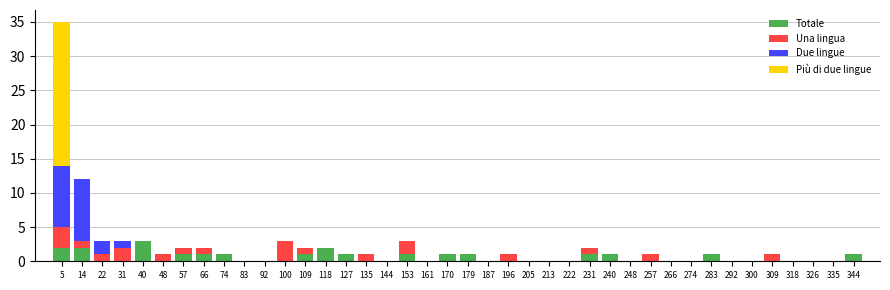

Reading left to right, transcribe this chart: for each stacked bar, give the range it covers on the x-axis and its total height. Neither the bar edges nor the heights are printed on the chart, so give them approximately, as read against the axes.

0 to 9: 35
9 to 18: 12
18 to 27: 3
27 to 35: 3
35 to 44: 3
44 to 53: 1
53 to 61: 2
61 to 70: 2
70 to 79: 1
79 to 87: 0
87 to 96: 0
96 to 105: 3
105 to 113: 2
113 to 122: 2
122 to 131: 1
131 to 140: 1
140 to 148: 0
148 to 157: 3
157 to 166: 0
166 to 174: 1
174 to 183: 1
183 to 192: 0
192 to 200: 1
200 to 209: 0
209 to 218: 0
218 to 226: 0
226 to 235: 2
235 to 244: 1
244 to 253: 0
253 to 261: 1
261 to 270: 0
270 to 279: 0
279 to 287: 1
287 to 296: 0
296 to 305: 0
305 to 313: 1
313 to 322: 0
322 to 331: 0
331 to 339: 0
339 to 348: 1